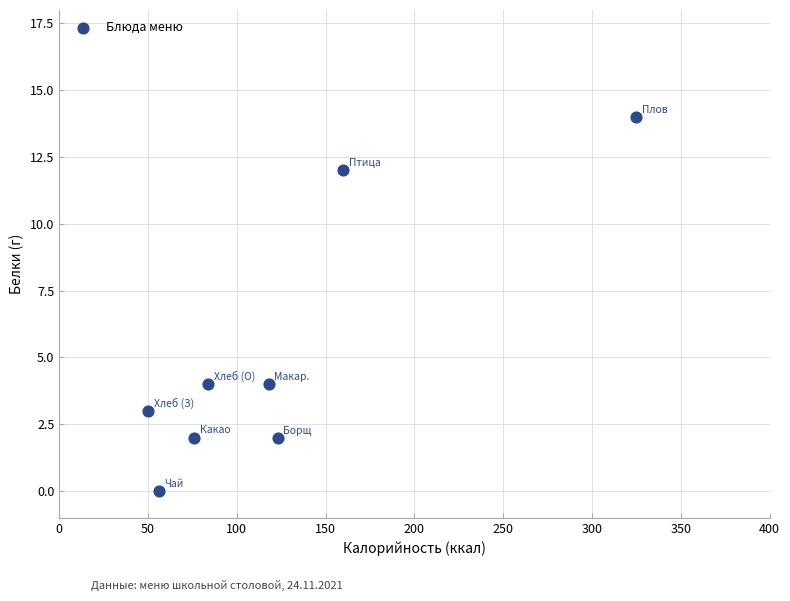

What is the average Y value?

5